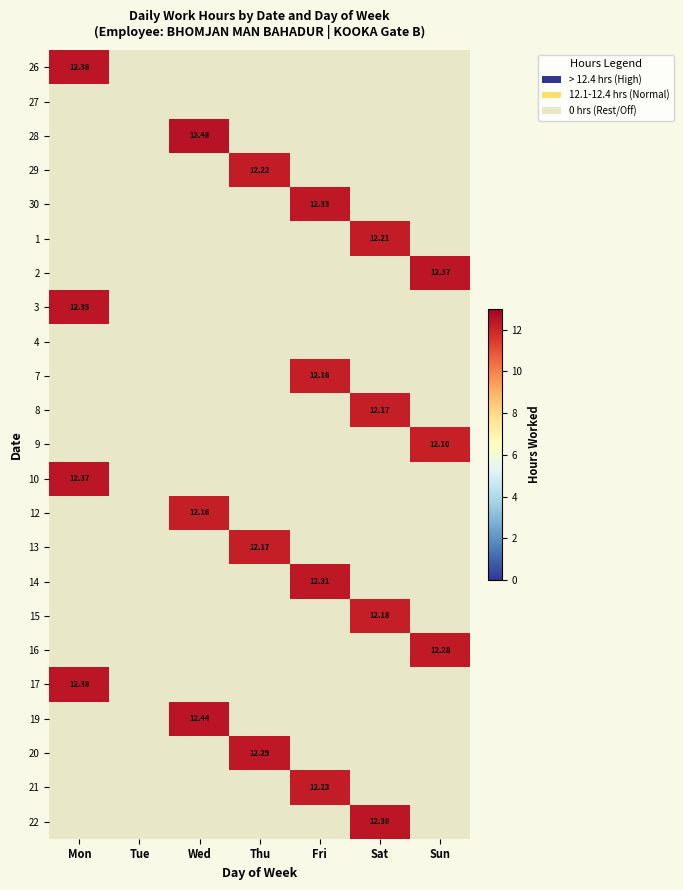

What is the difference between the maximum and minimum values in the 2 series?

12.4